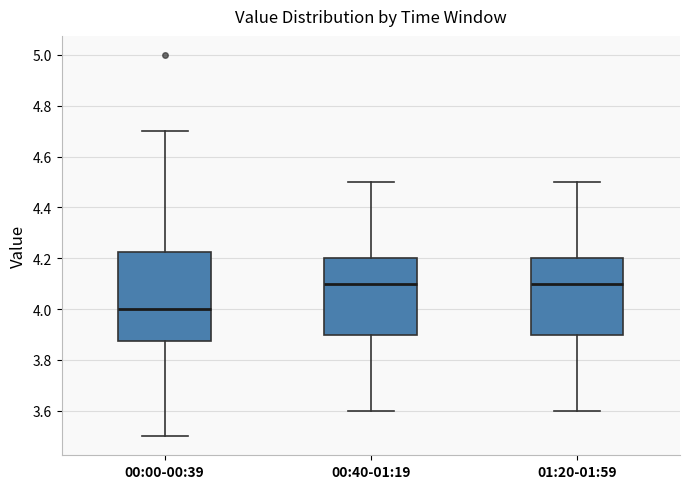

Which box's median line is the lowest?

00:00-00:39